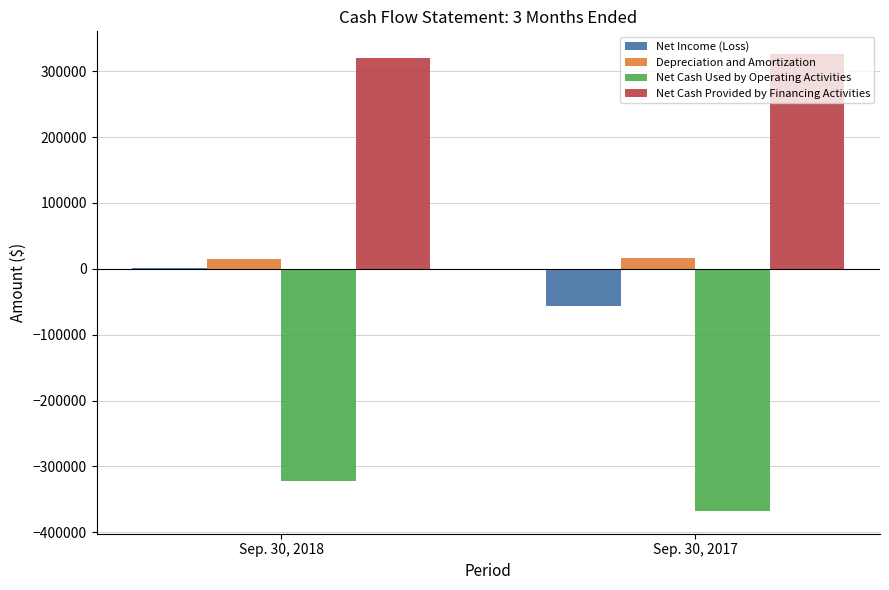

What is the maximum value for Net Cash Provided by Financing Activities?

326031